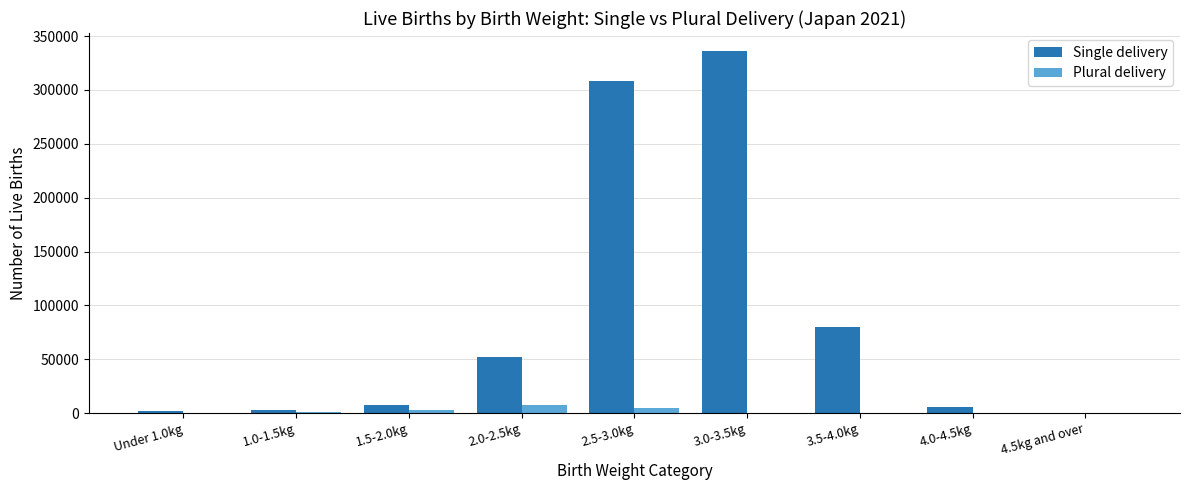

What is the maximum value for Single delivery?

336060